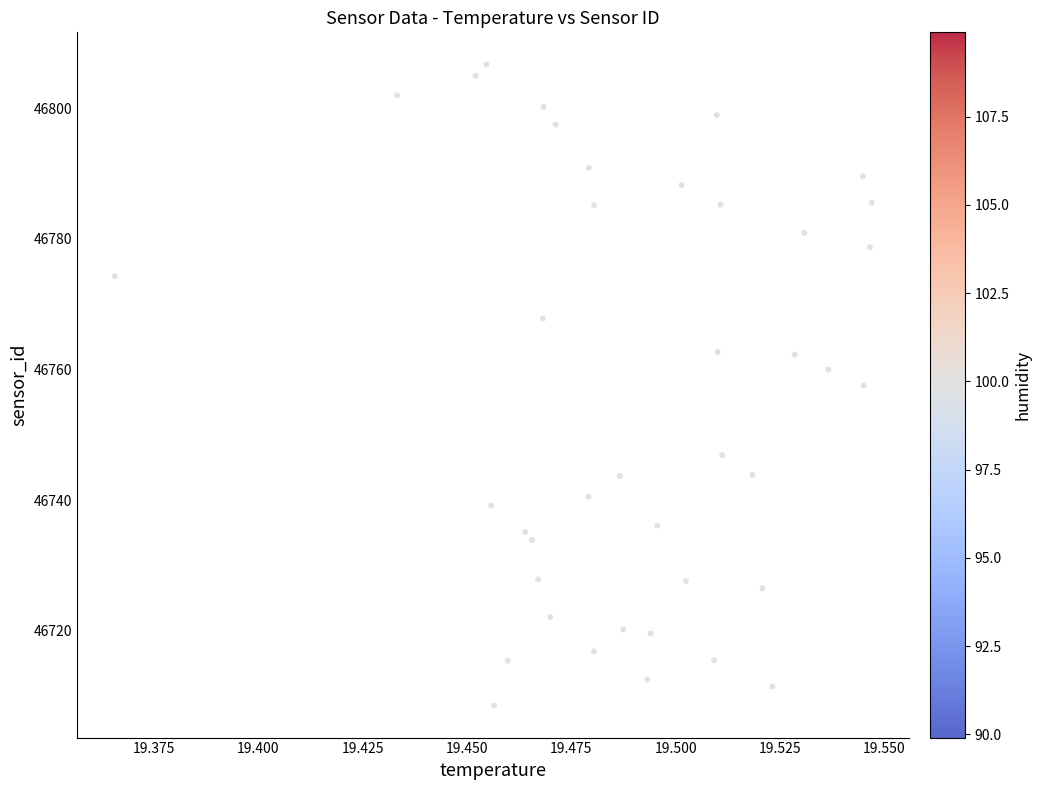

What is the range of Y values (max minus min)?

98.1